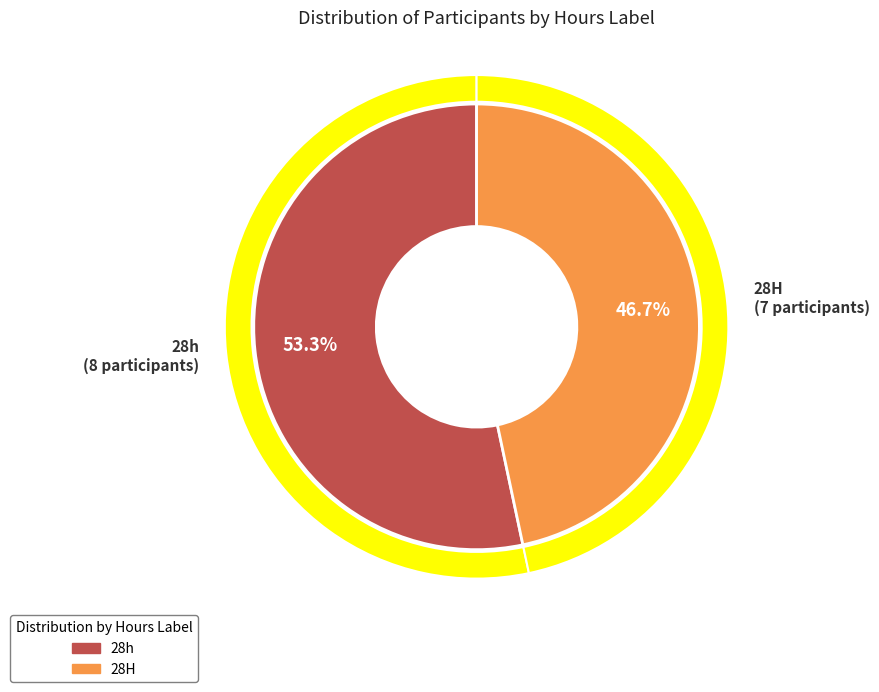

What is the ratio of the value at 28H to the value at 28h?

0.9